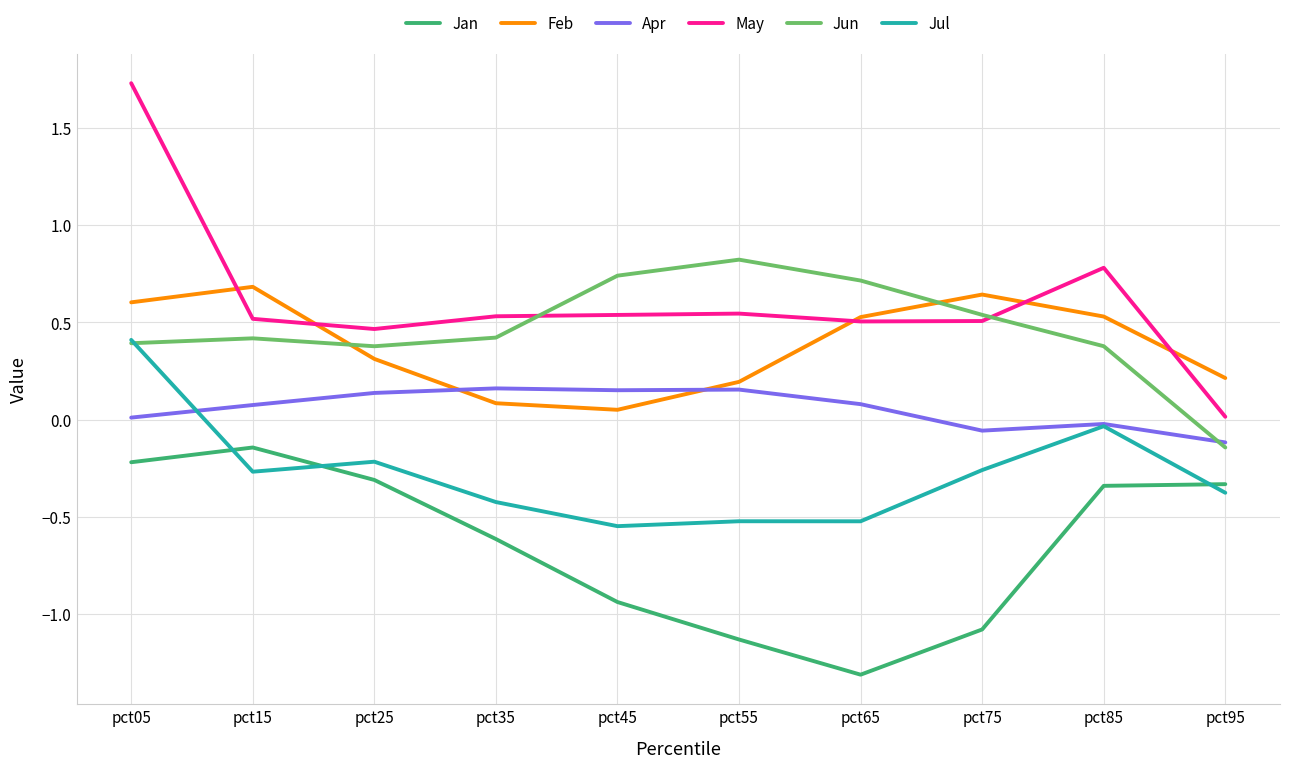

At which label is Feb closest to 0?

pct45